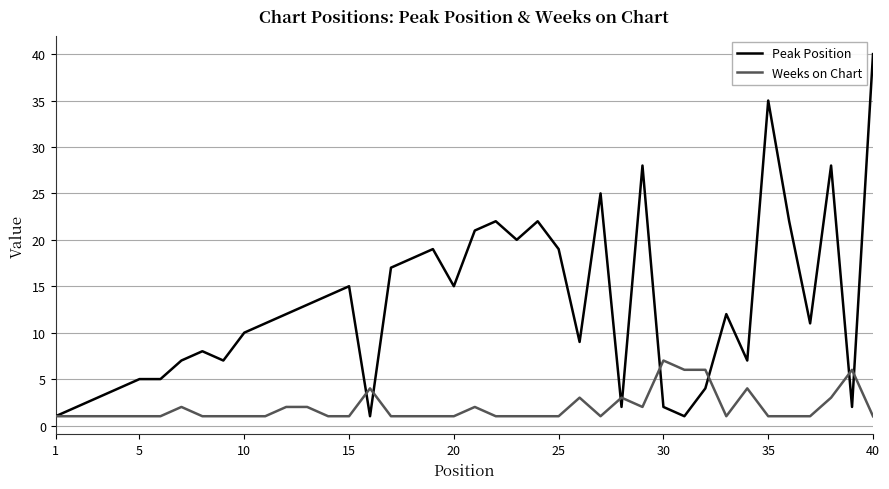

What is the greatest value displayed?

40